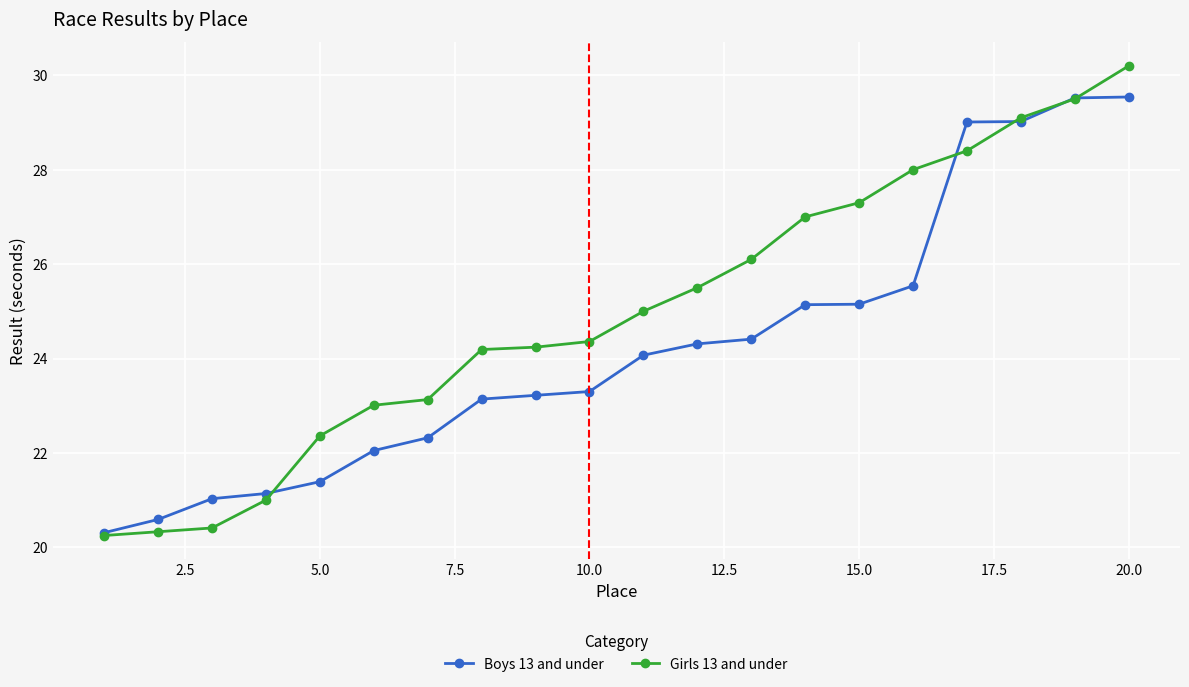

What is the average value of the Girls 13 and under series?

25.0